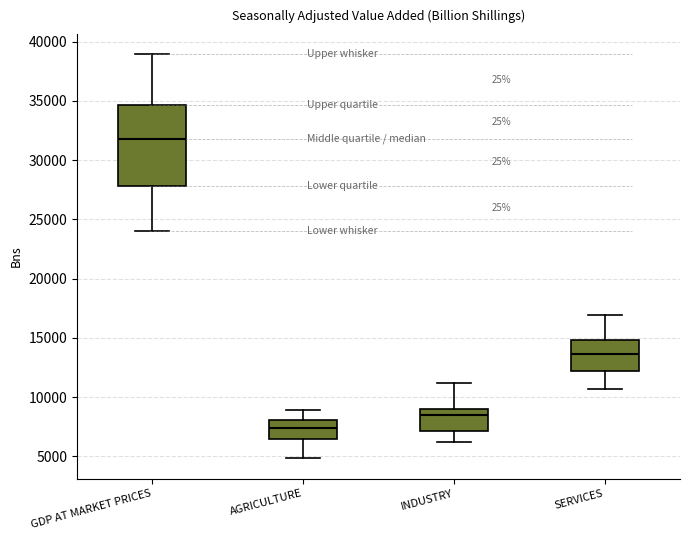

Which box is the tallest, from its lower edge to its upper edge?

GDP AT MARKET PRICES